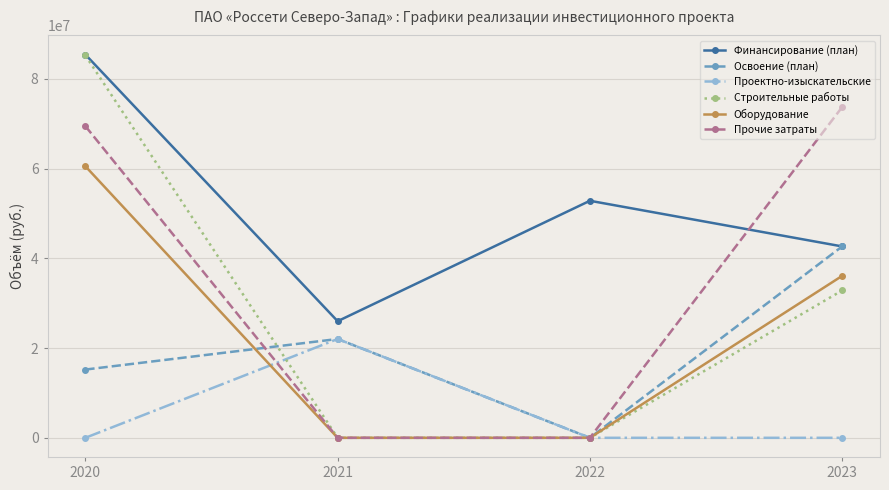

Is it true that Оборудование equals 60530261 at 2020?

True